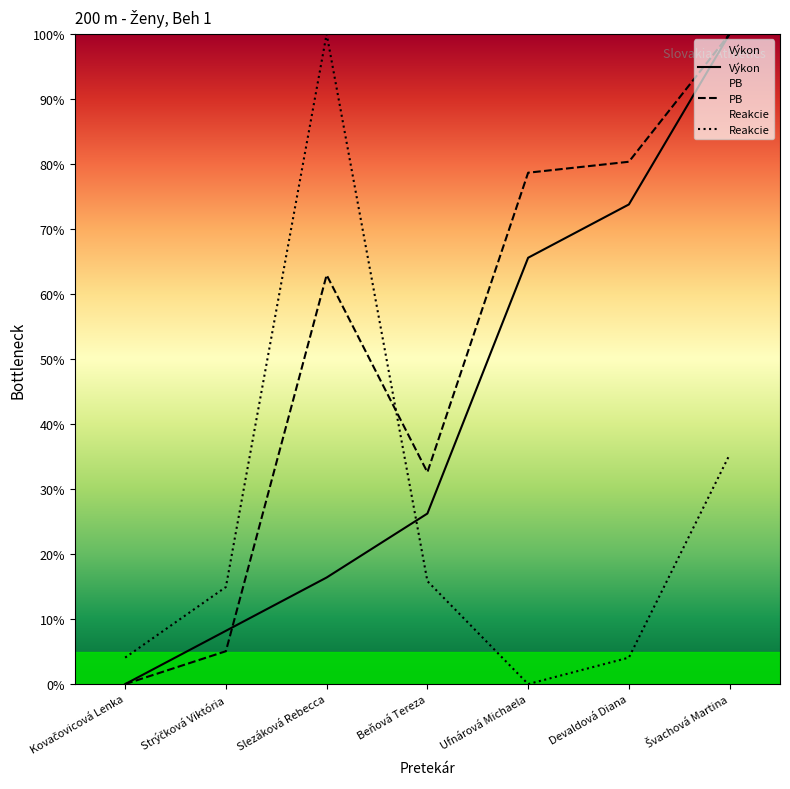

Where is the first local maximum for Reakcie?

Slezáková Rebecca